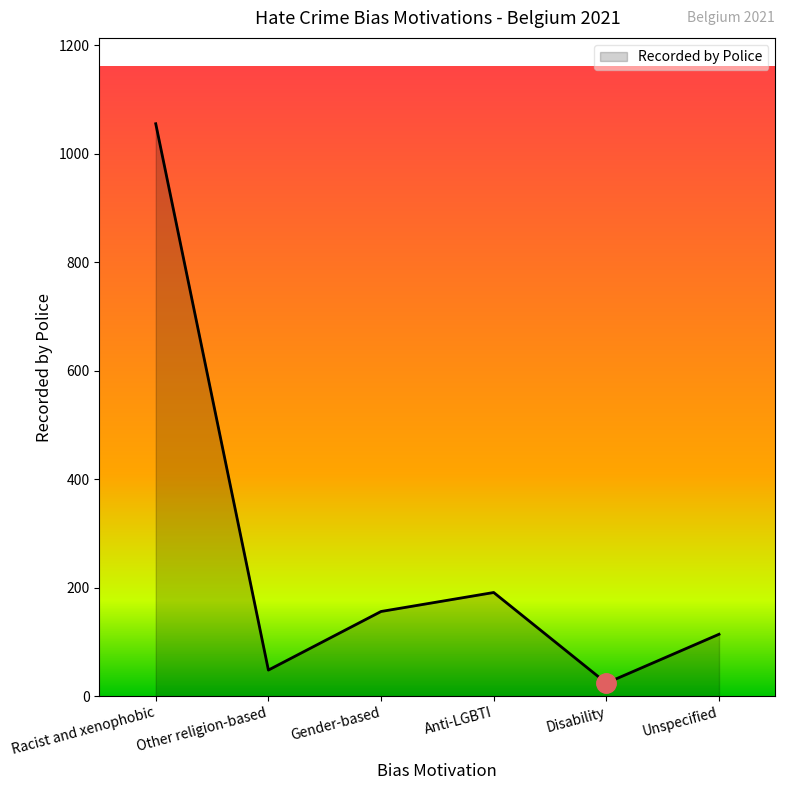

Which category has the highest value across all series?

Racist and xenophobic